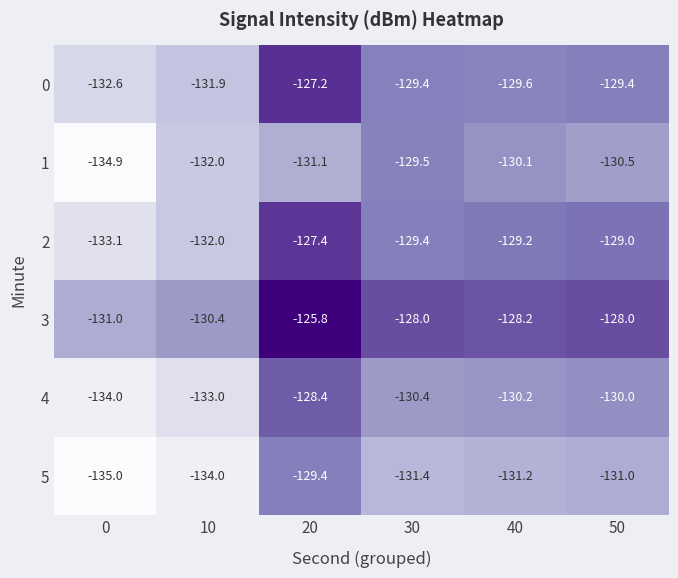

What is the total value across all series at 10?

-793.3